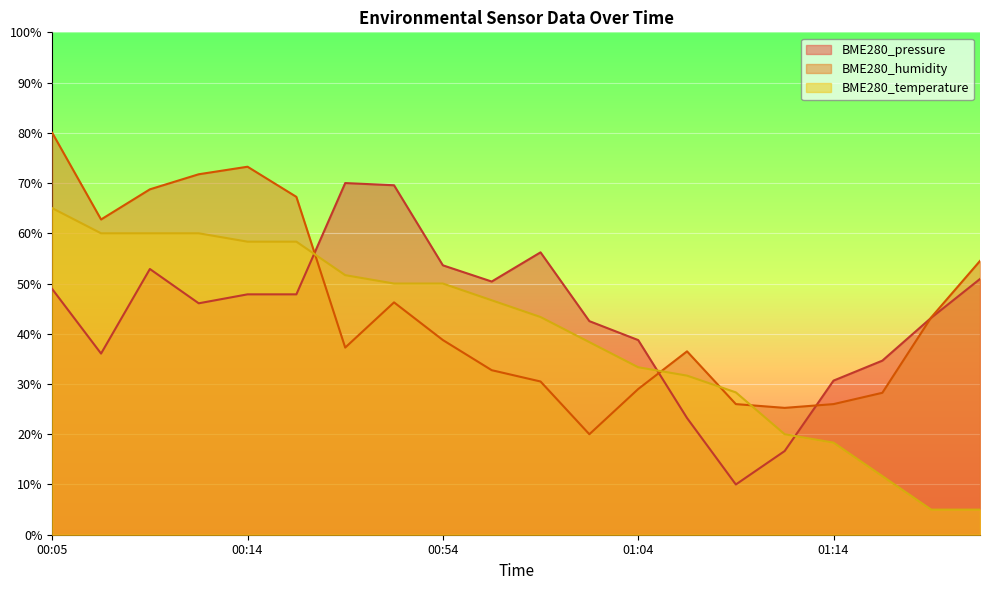

How many distinct data groups are displayed?

3